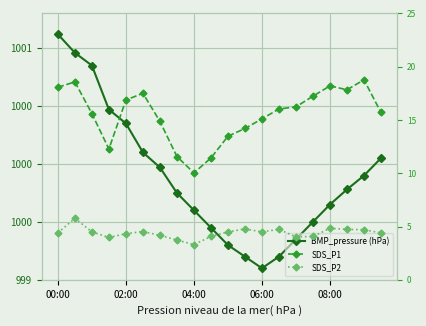

True or false: SDS_P2 and SDS_P1 intersect in this chart.

False